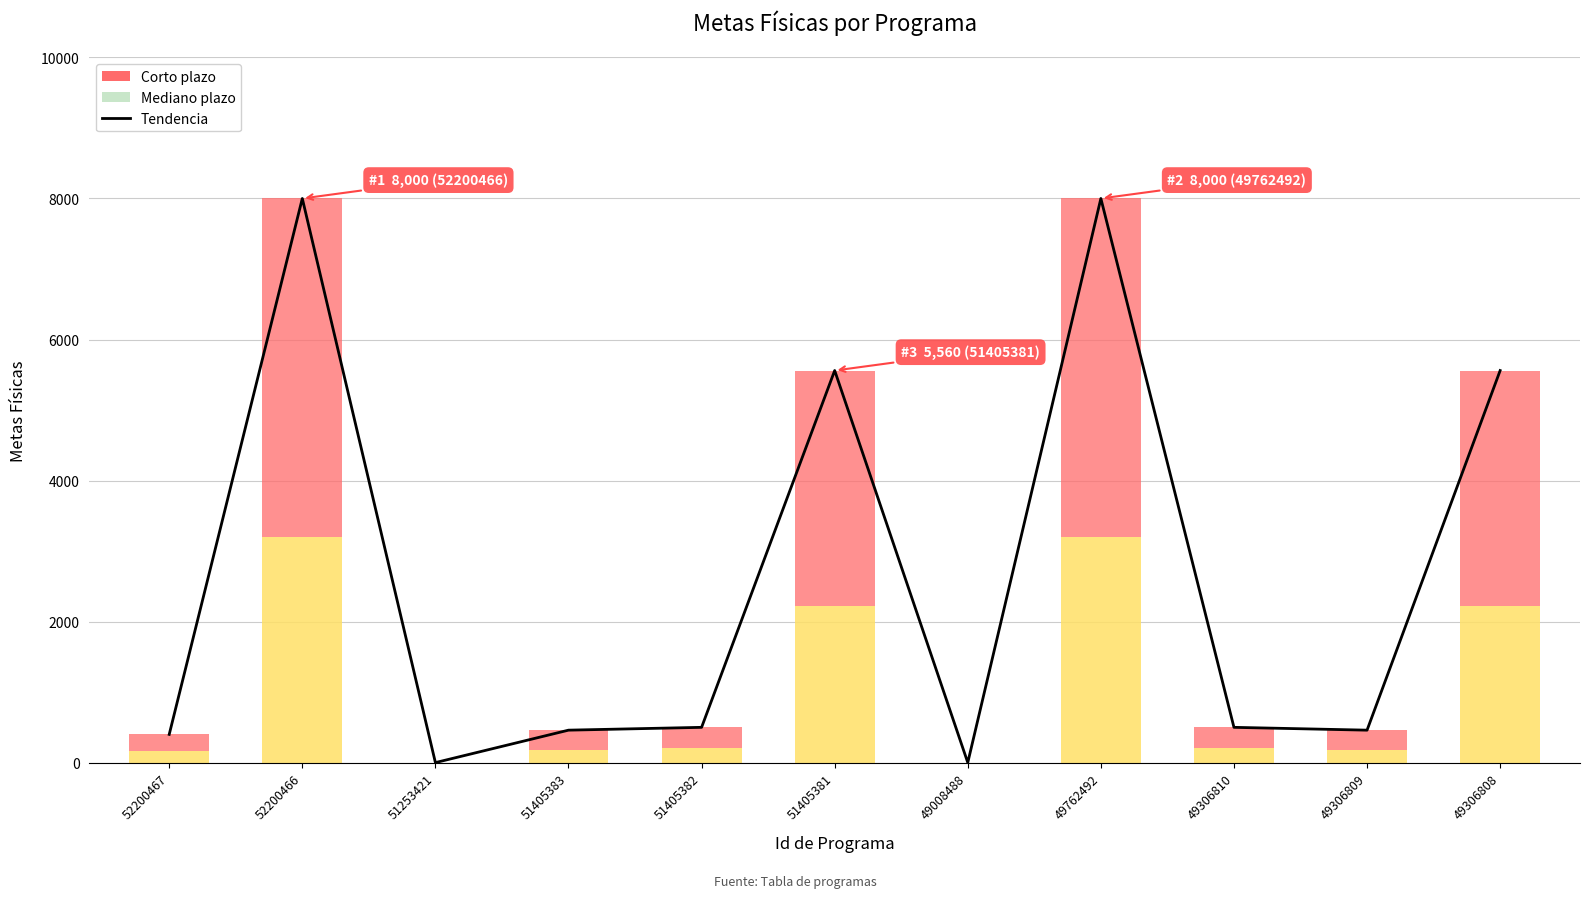

Is it true that the value at 49008488 is 0?

True